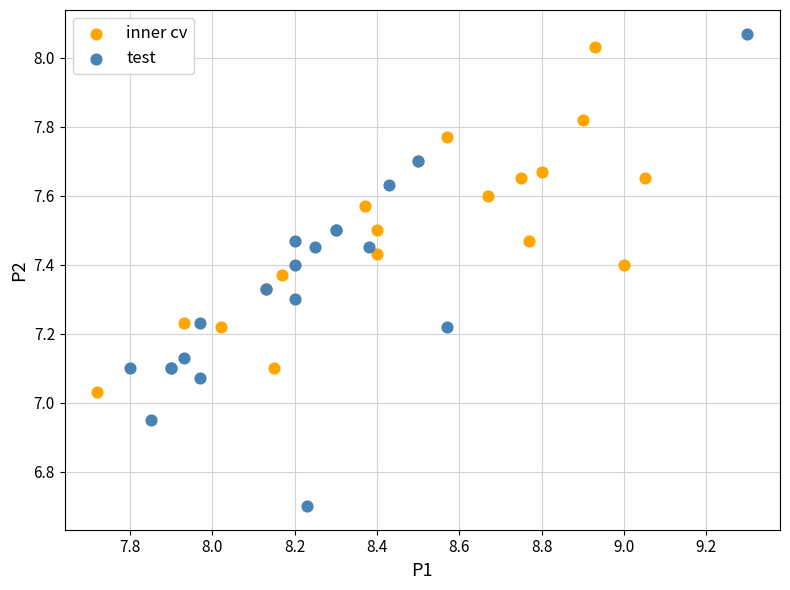

Which series has the widest spread of Y values?

test